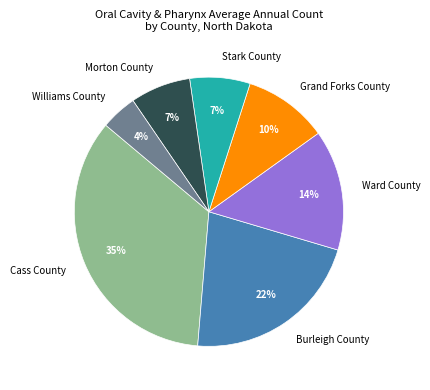

What is the ratio of the value at Ward County to the value at Grand Forks County?

1.4